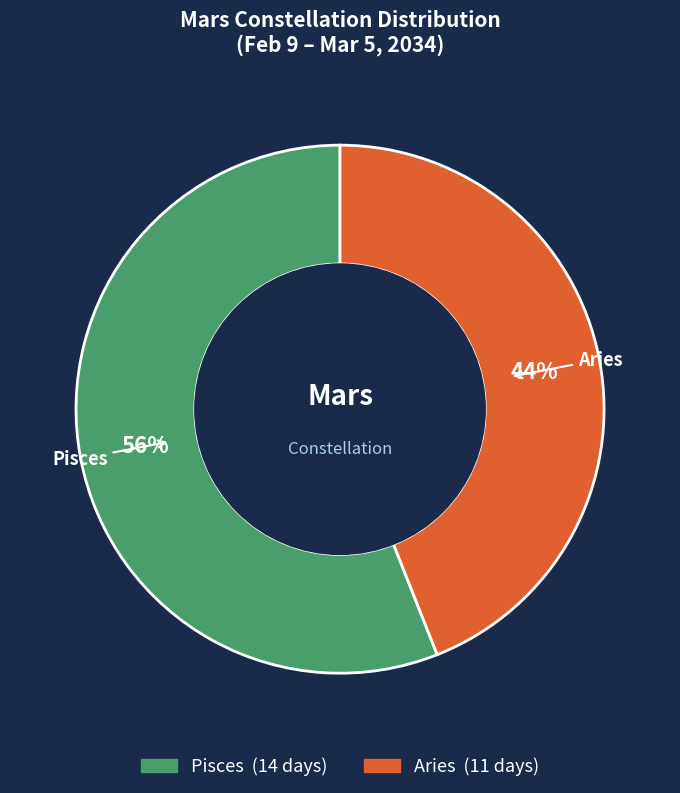

What percentage is the Aries slice, to the nearest percent?

44%